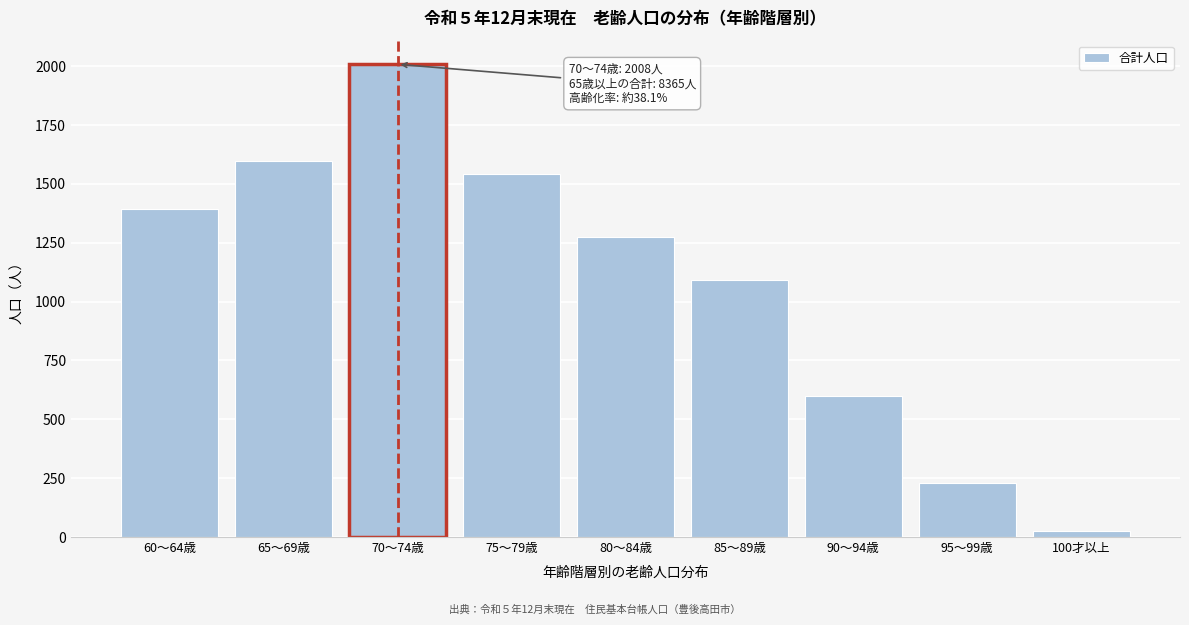

Reading right to left, what are all the values shown in this chart?

25	228	598	1092	1273	1543	2008	1598	1394